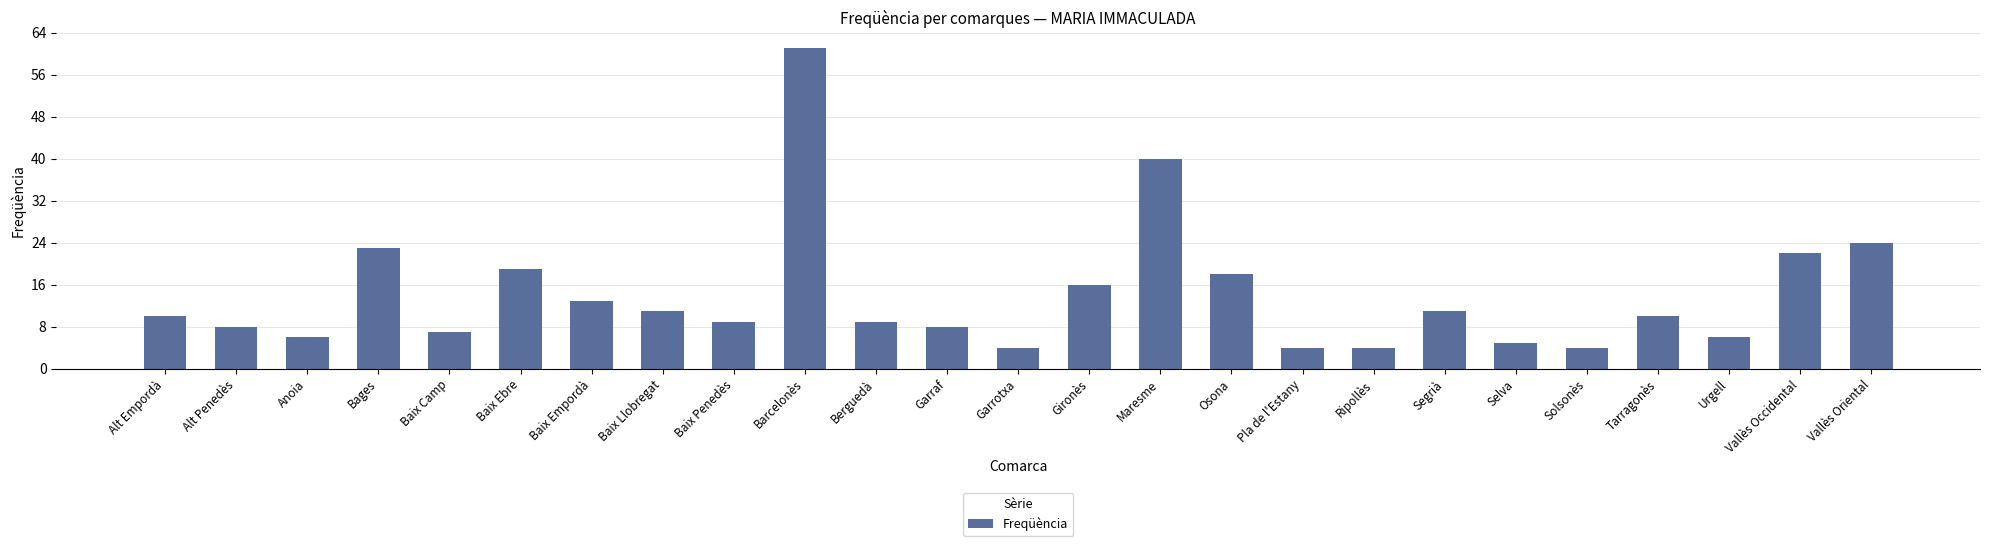

Read the value at Baix Empordà.

13